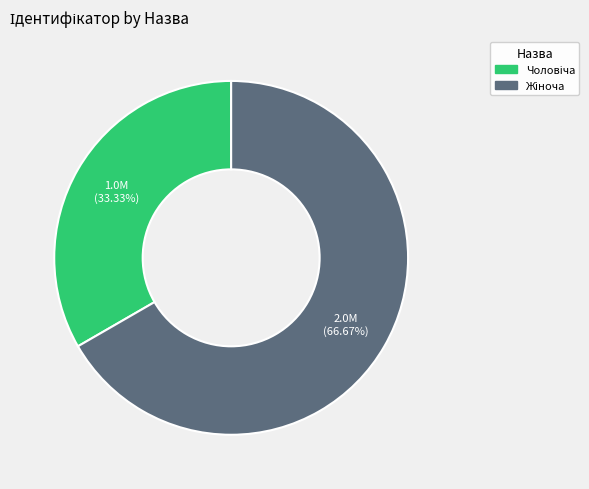

Does any single category account for the majority?

Yes